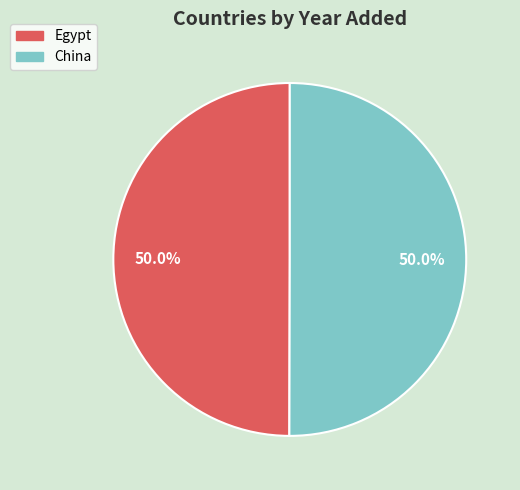

Combined, what portion of the pie is Egypt and China?

100.0%